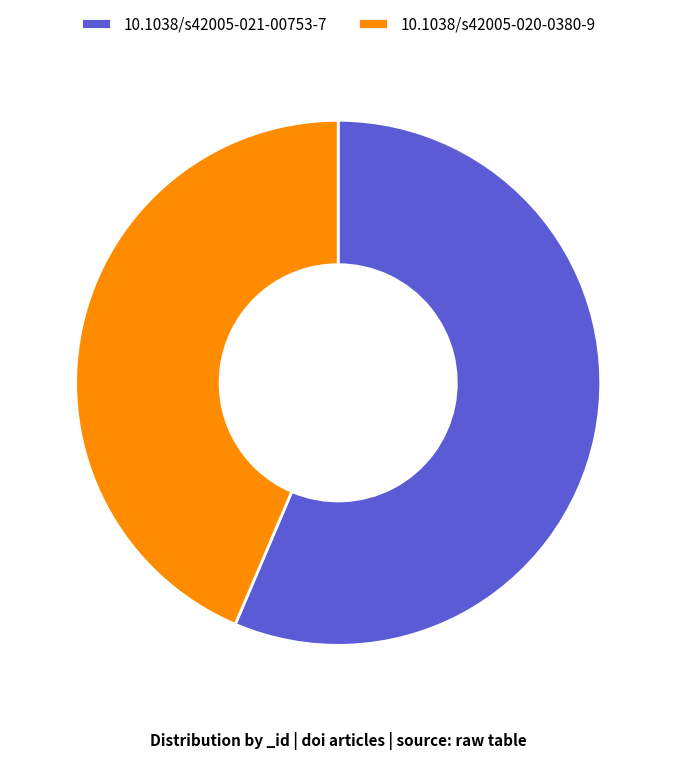

Which category has the smallest portion of the pie?

10.1038/s42005-020-0380-9